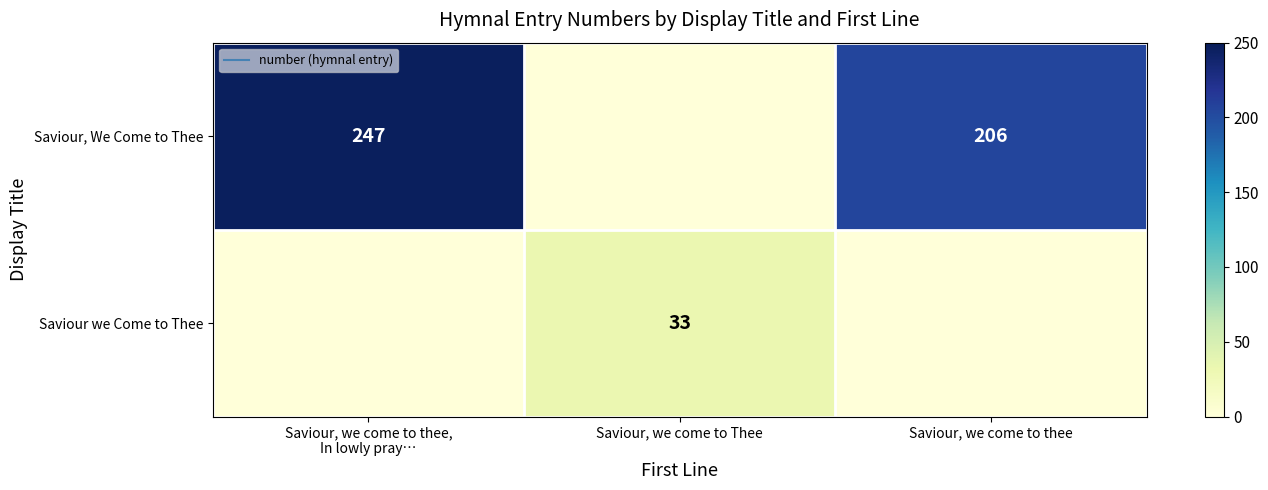

At which label does Saviour, We Come to Thee first exceed 206?

Saviour, we come to thee, In lowly pray…